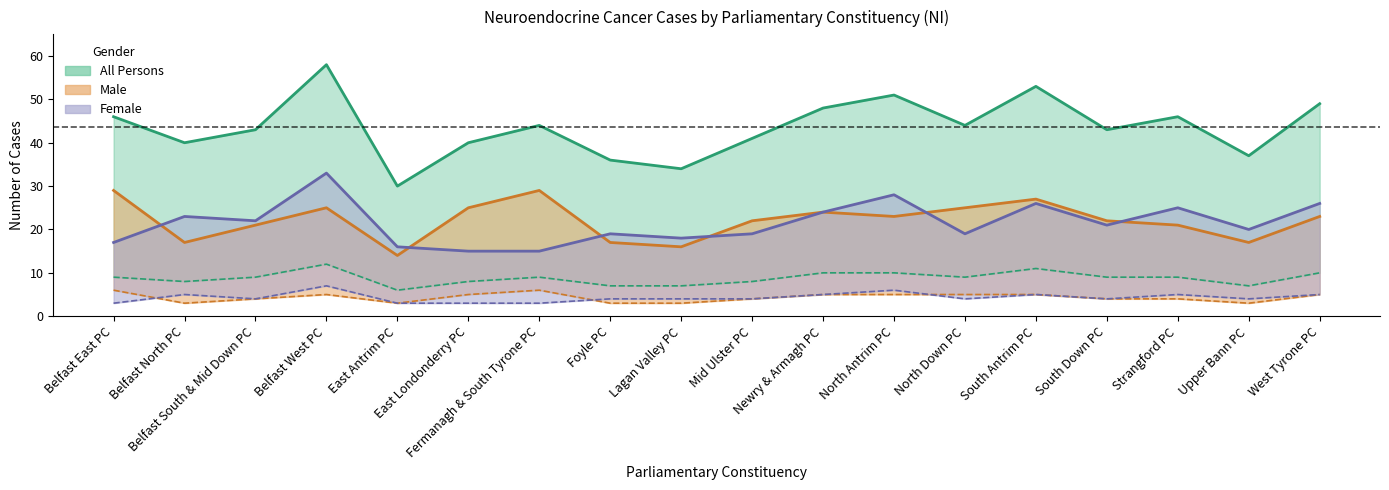

Reading right to left, extract all data points from this chart.

All persons (cases): 49	37	46	43	53	44	51	48	41	34	36	44	40	30	58	43	40	46
Male (cases): 23	17	21	22	27	25	23	24	22	16	17	29	25	14	25	21	17	29
Female (cases): 26	20	25	21	26	19	28	24	19	18	19	15	15	16	33	22	23	17